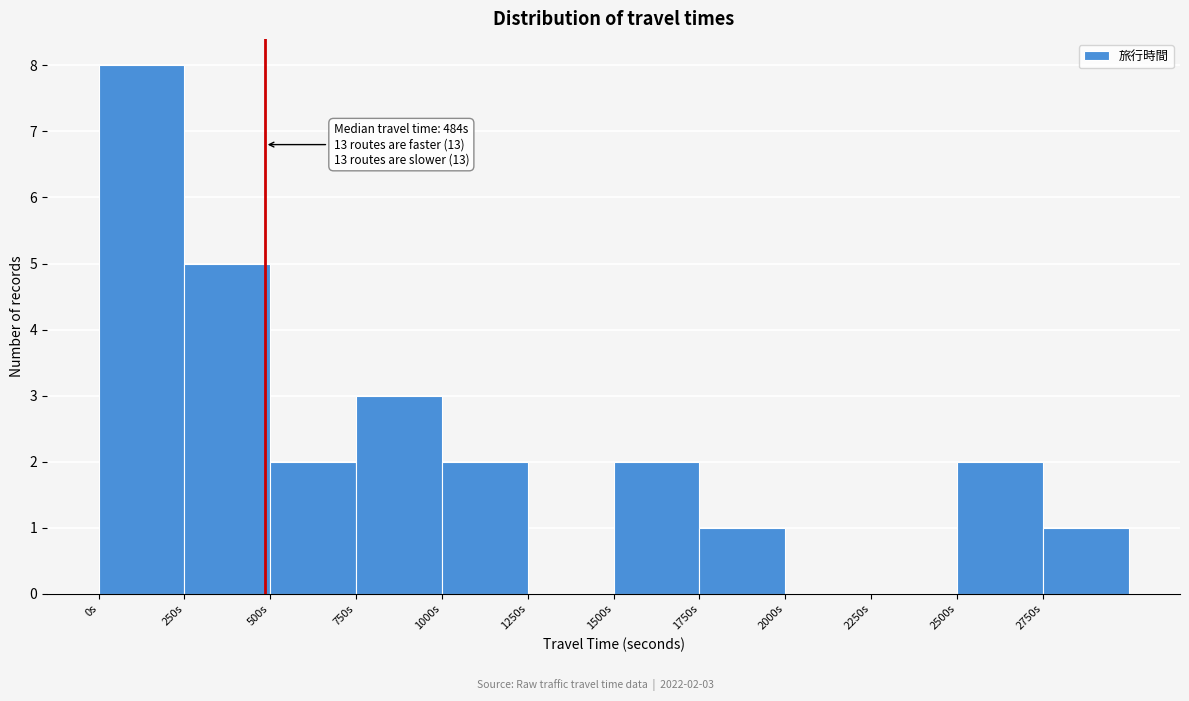

Over which range of the x-axis is the bar tallest?

0 to 250